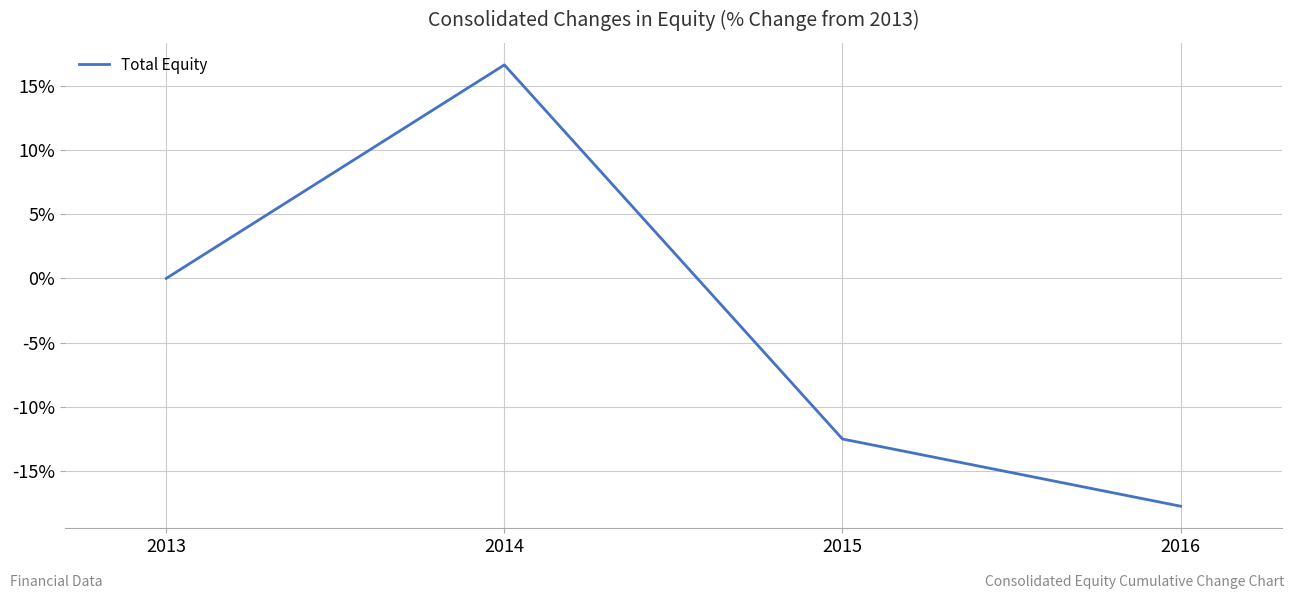

Where is the data nearest to the value 0?

2013